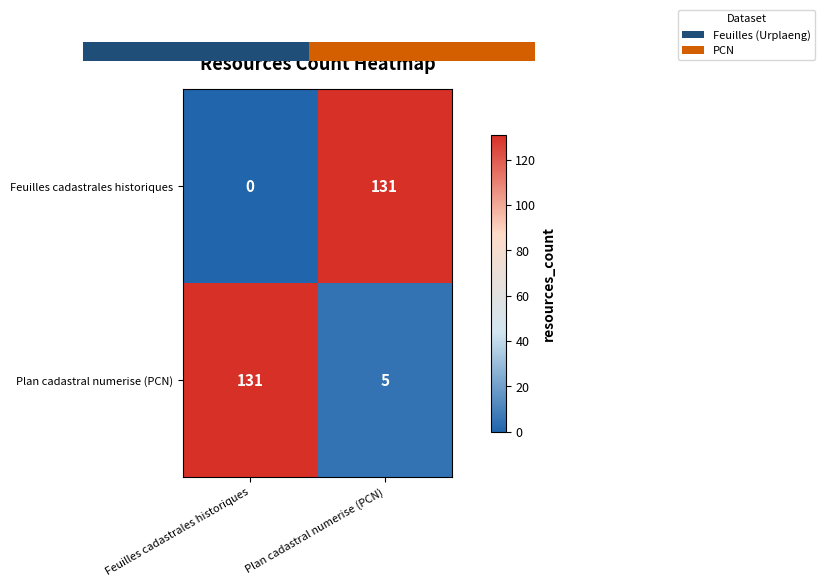

Which series has the largest total across all categories?

Plan cadastral numerise (PCN)